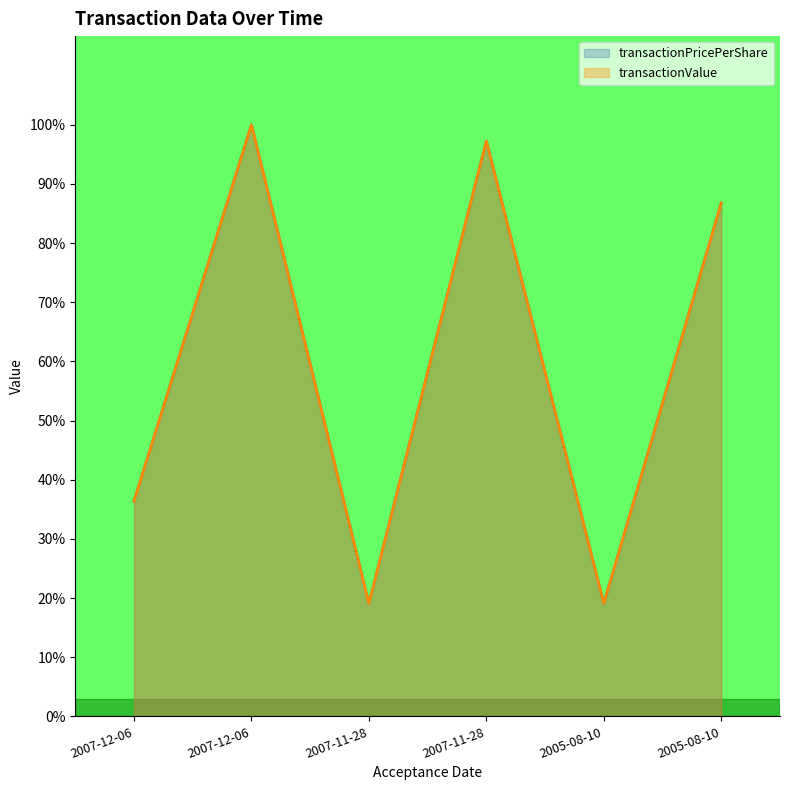

Is the value of transactionValue at 2005-08-10 greater than the value of transactionPricePerShare at 2005-08-10?

Yes